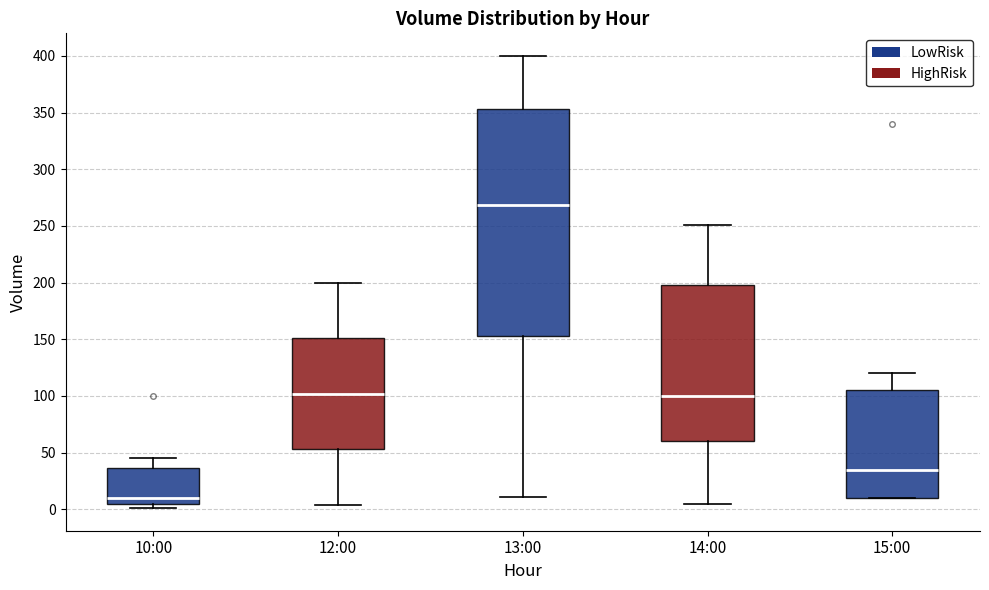

Which box is the tallest, from its lower edge to its upper edge?

13:00